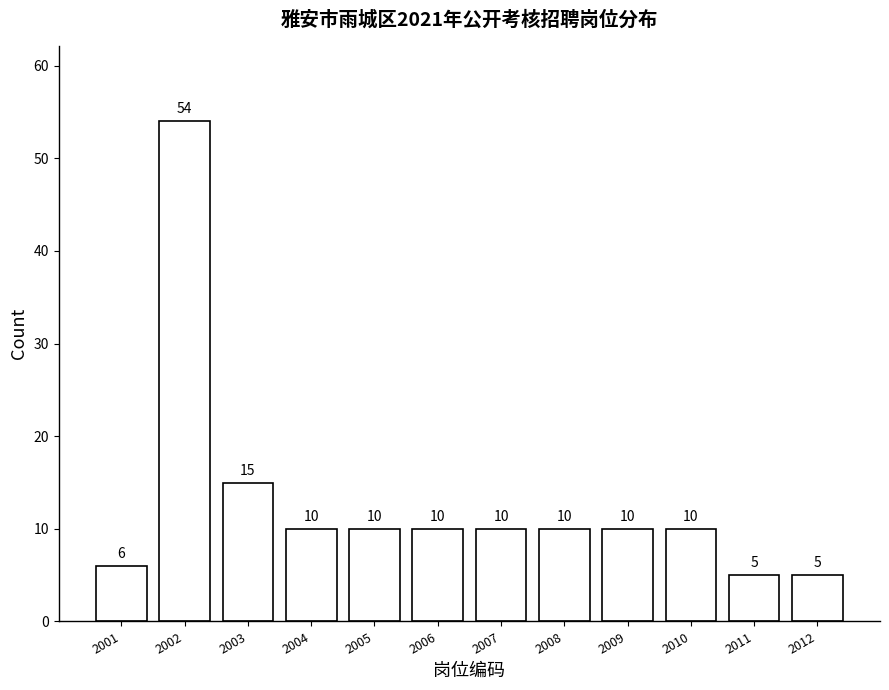

Reading left to right, what are all the values shown in this chart?

2001=6	2002=54	2003=15	2004=10	2005=10	2006=10	2007=10	2008=10	2009=10	2010=10	2011=5	2012=5